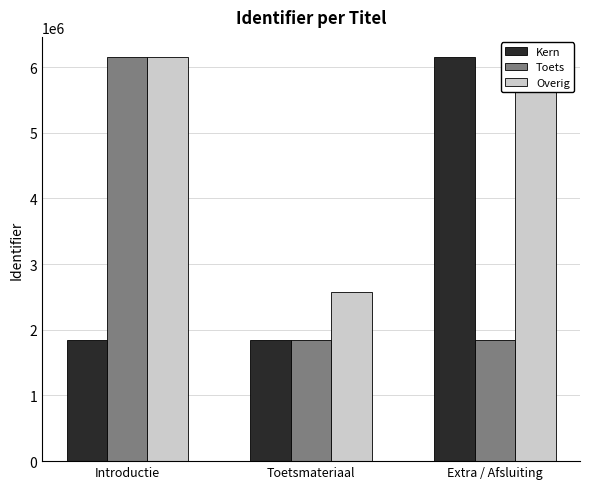

What is the total value across all series at Toetsmateriaal?

6257040